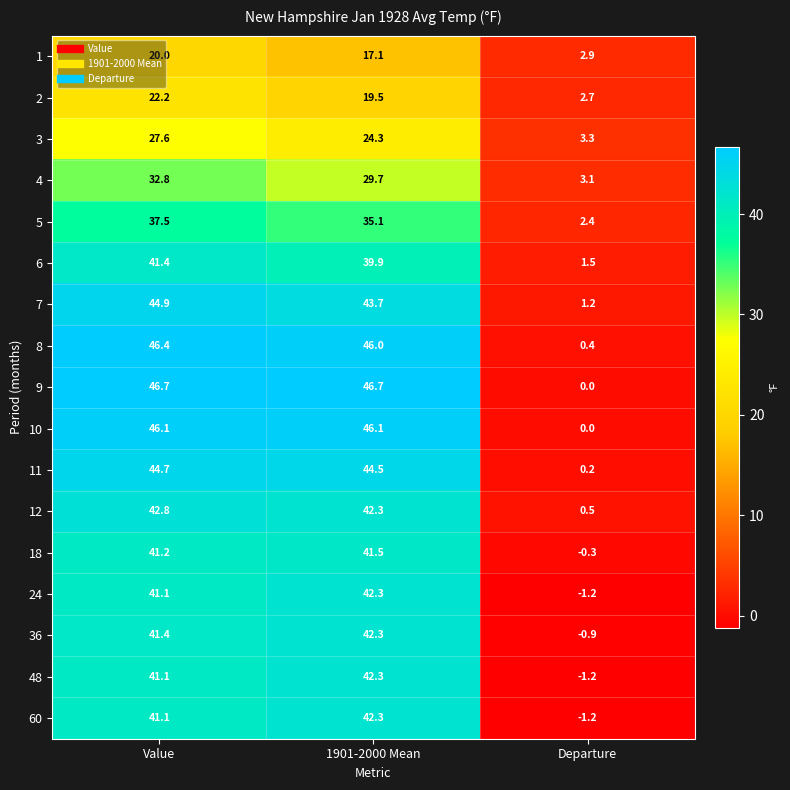

At how many categories does at least one series exceed 12?

2